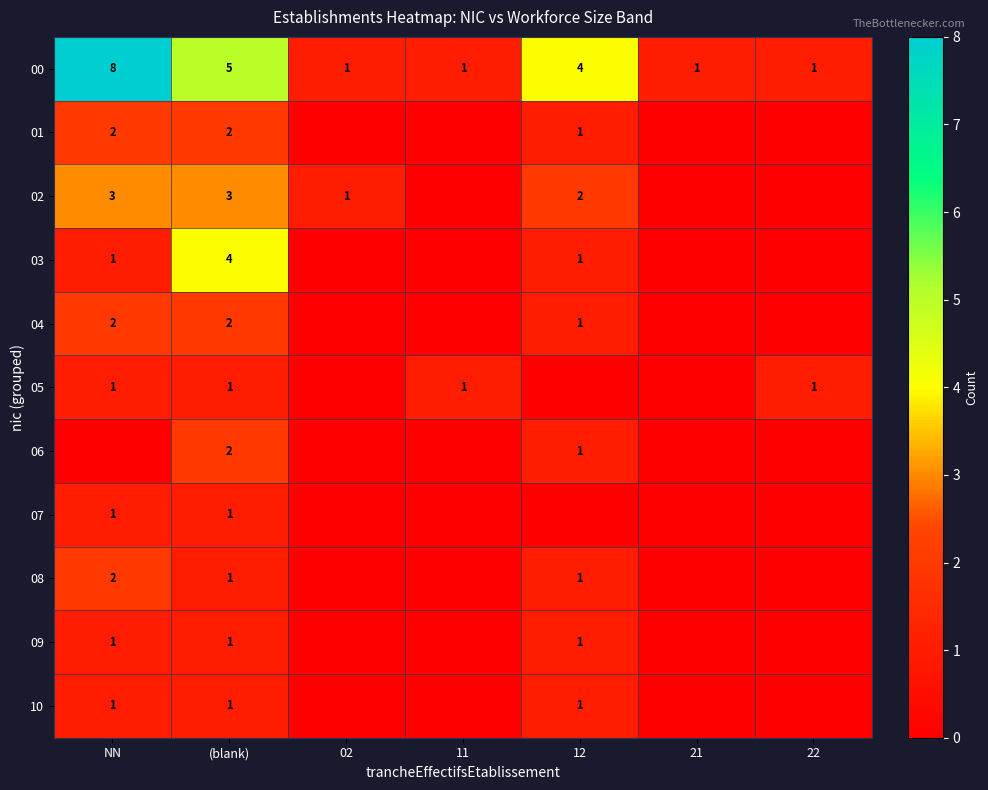

At how many categories does at least one series exceed 0?

7